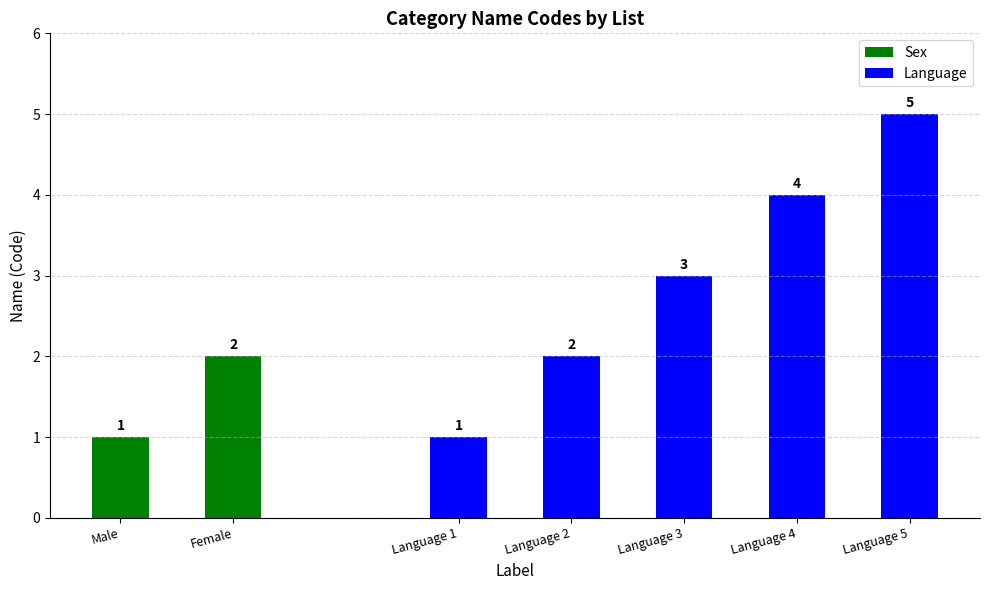

What is the maximum value shown in the chart?

5